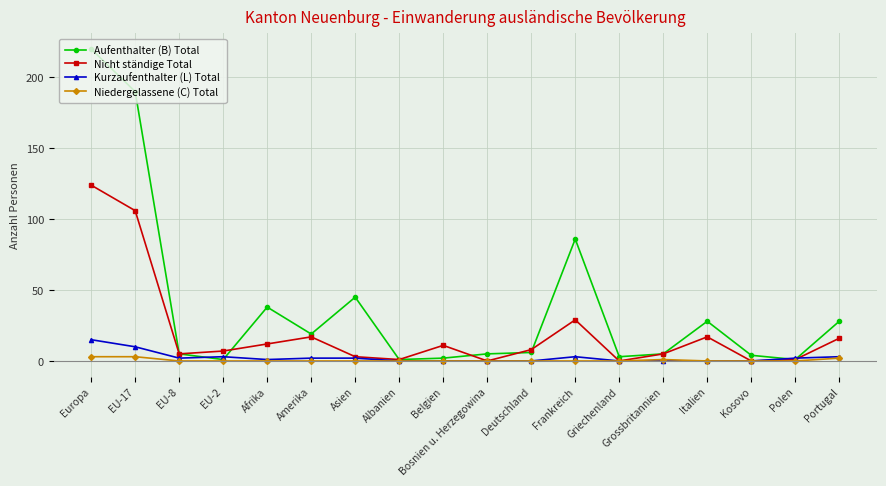

Which series changed the most between Grossbritannien and Italien?

Aufenthalter (B) Total